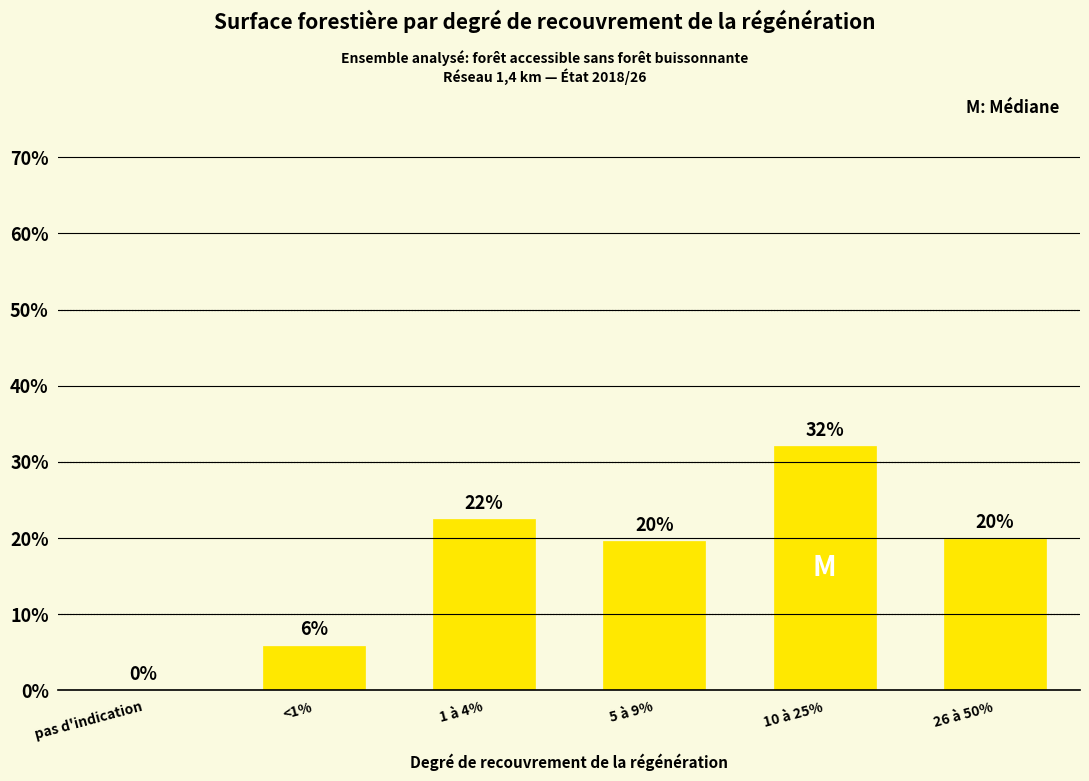

What is the sum of the values at 10 à 25% and <1%?

38.0